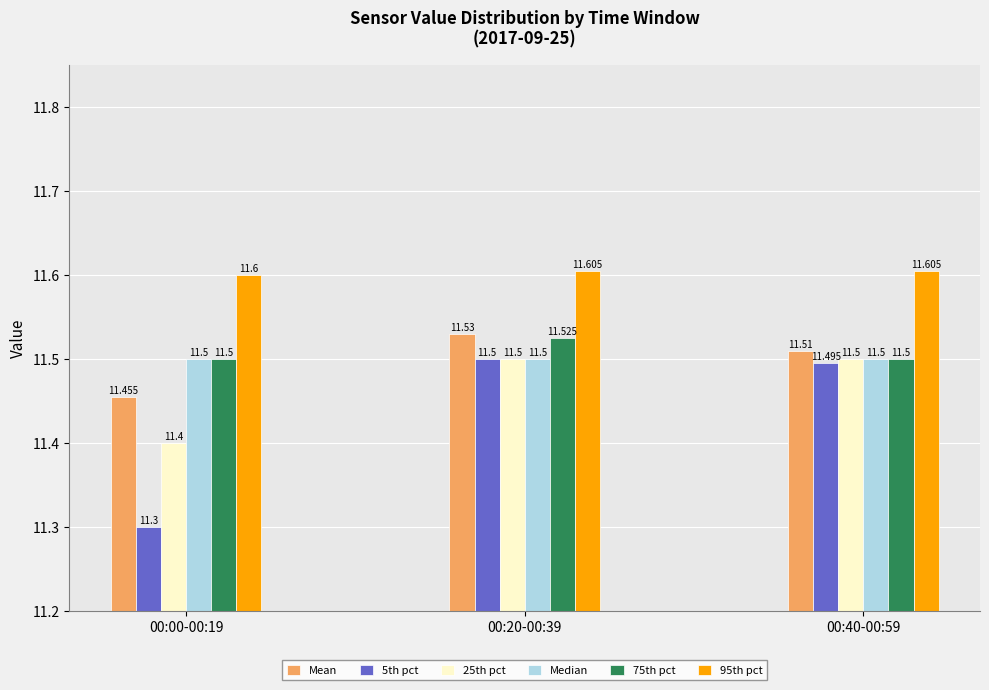

Is the value of 95th pct at 00:20-00:39 greater than the value of 25th pct at 00:40-00:59?

Yes